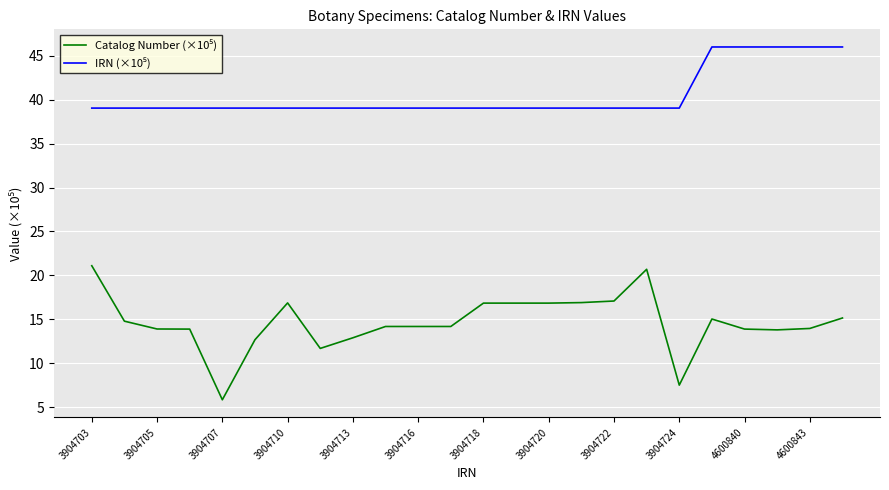

What is the maximum value shown in the chart?

46.0